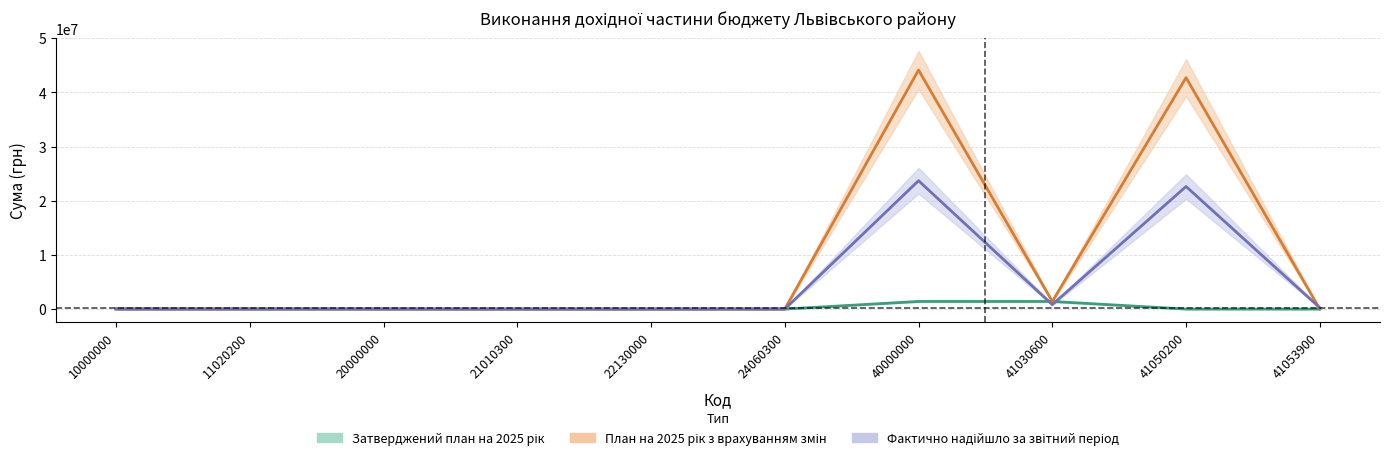

What is the difference between the highest and lowest values at 24060300?

16520.0